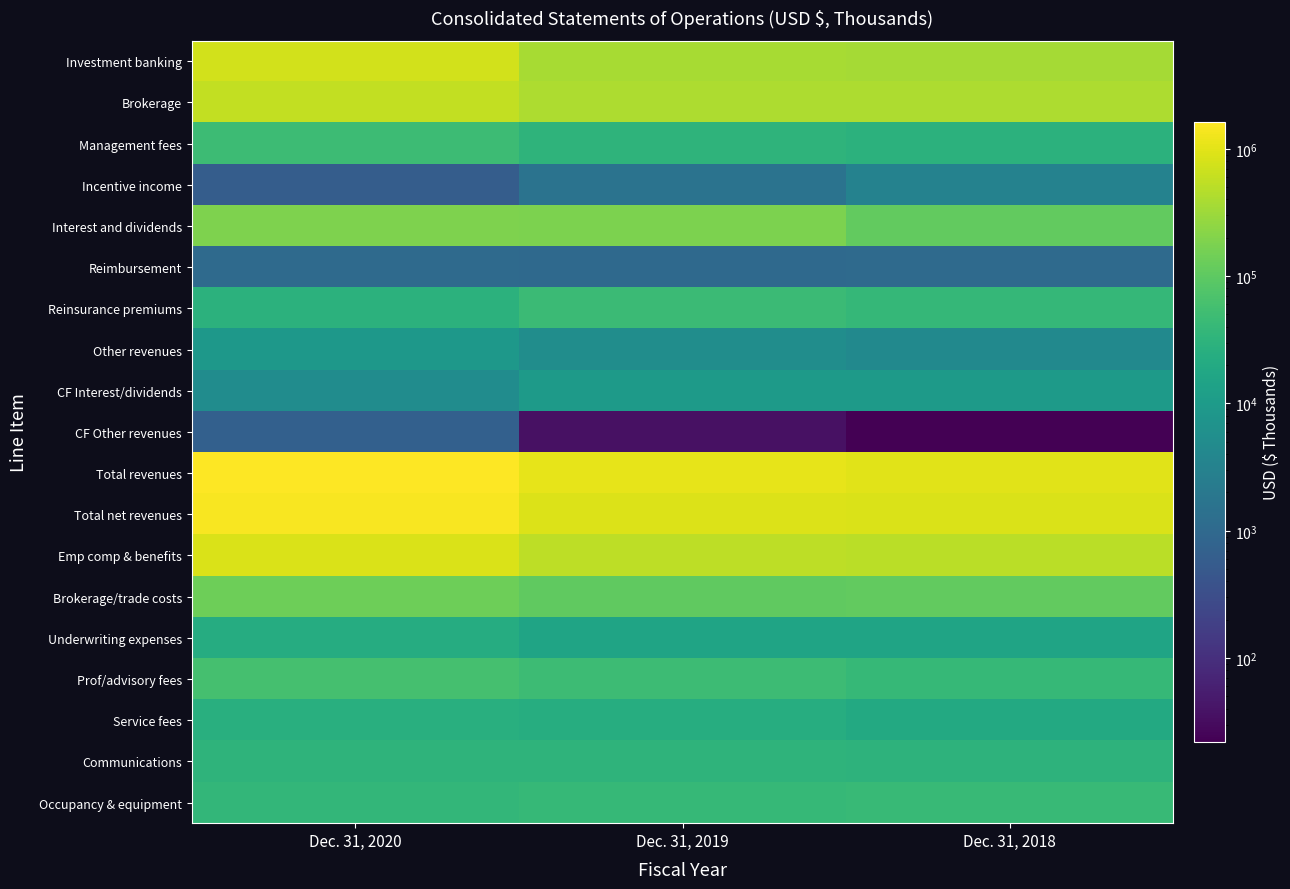

Reading left to right, transcribe all the data shown in this chart.

Investment banking: Dec. 31, 2020=769486	Dec. 31, 2019=375025	Dec. 31, 2018=357222
Brokerage: Dec. 31, 2020=572548	Dec. 31, 2019=402747	Dec. 31, 2018=413582
Management fees: Dec. 31, 2020=47515	Dec. 31, 2019=32608	Dec. 31, 2018=29658
Incentive income: Dec. 31, 2020=592	Dec. 31, 2019=1547	Dec. 31, 2018=3117
Interest and dividends: Dec. 31, 2020=187459	Dec. 31, 2019=174913	Dec. 31, 2018=108009
Reimbursement: Dec. 31, 2020=1048	Dec. 31, 2019=1026	Dec. 31, 2018=1038
Reinsurance premiums: Dec. 31, 2020=30147	Dec. 31, 2019=46335	Dec. 31, 2018=38096
Other revenues: Dec. 31, 2020=8621	Dec. 31, 2019=5433	Dec. 31, 2018=4504
CF Interest/dividends: Dec. 31, 2020=5218	Dec. 31, 2019=9772	Dec. 31, 2018=9816
CF Other revenues: Dec. 31, 2020=670	Dec. 31, 2019=37	Dec. 31, 2018=22
Total revenues: Dec. 31, 2020=1623304	Dec. 31, 2019=1049443	Dec. 31, 2018=966916
Total net revenues: Dec. 31, 2020=1435579	Dec. 31, 2019=880815	Dec. 31, 2018=862800
Emp comp & benefits: Dec. 31, 2020=860531	Dec. 31, 2019=535772	Dec. 31, 2018=512627
Brokerage/trade costs: Dec. 31, 2020=139034	Dec. 31, 2019=103235	Dec. 31, 2018=109399
Underwriting expenses: Dec. 31, 2020=22565	Dec. 31, 2019=15067	Dec. 31, 2018=15282
Prof/advisory fees: Dec. 31, 2020=59990	Dec. 31, 2019=48385	Dec. 31, 2018=40957
Service fees: Dec. 31, 2020=25378	Dec. 31, 2019=23707	Dec. 31, 2018=20198
Communications: Dec. 31, 2020=32593	Dec. 31, 2019=31894	Dec. 31, 2018=30801
Occupancy & equipment: Dec. 31, 2020=36559	Dec. 31, 2019=39726	Dec. 31, 2018=41602